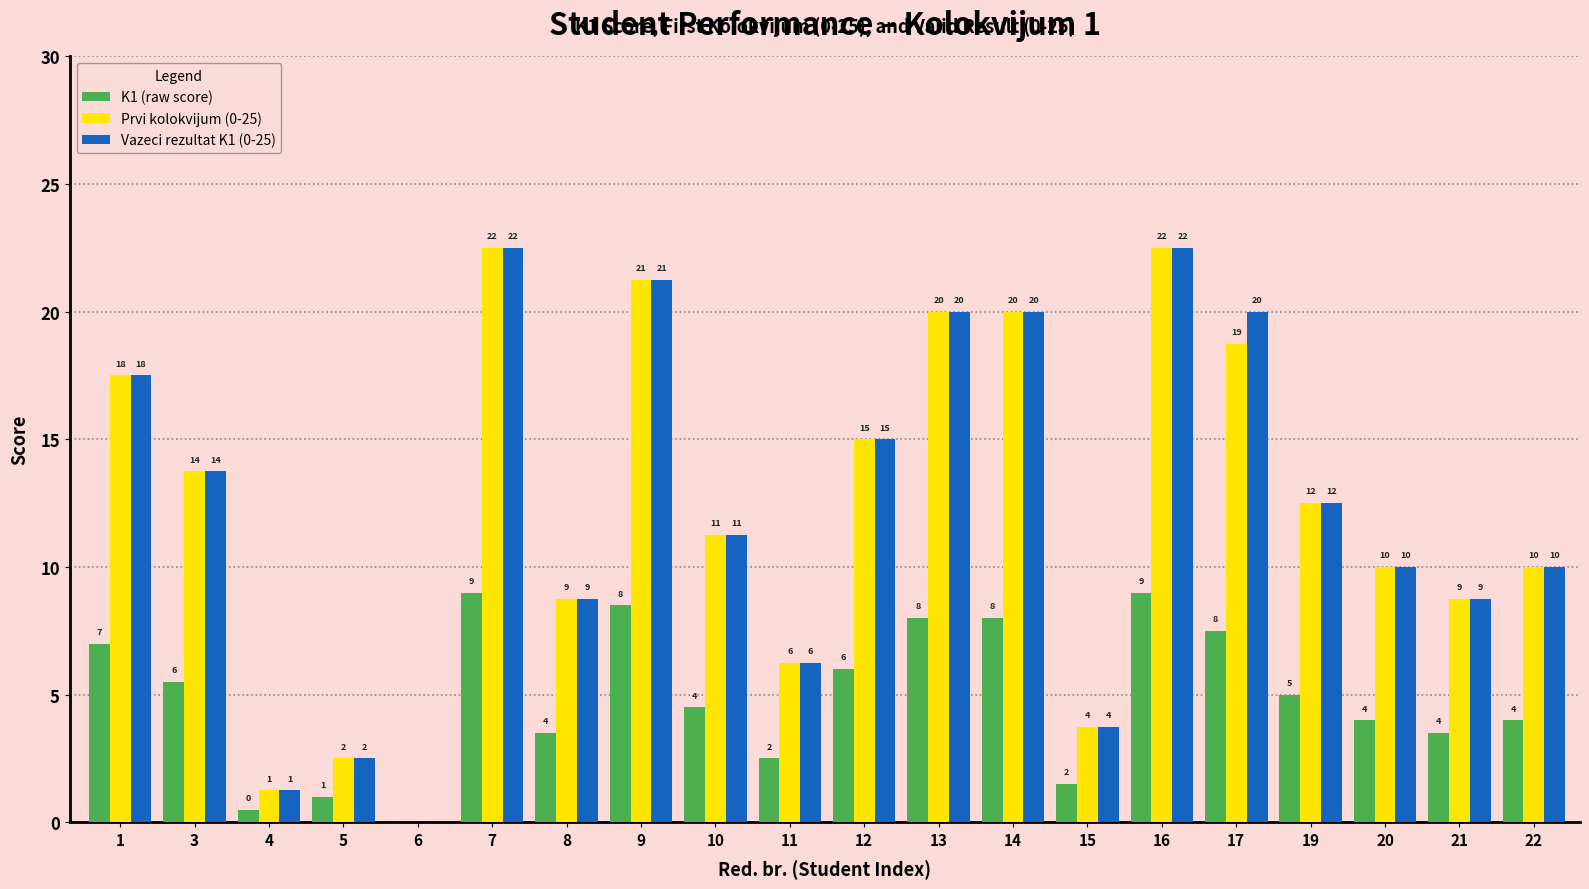

Is the value of K1 (raw score) at 21 greater than the value of Prvi kolokvijum (0-25) at 12?

No